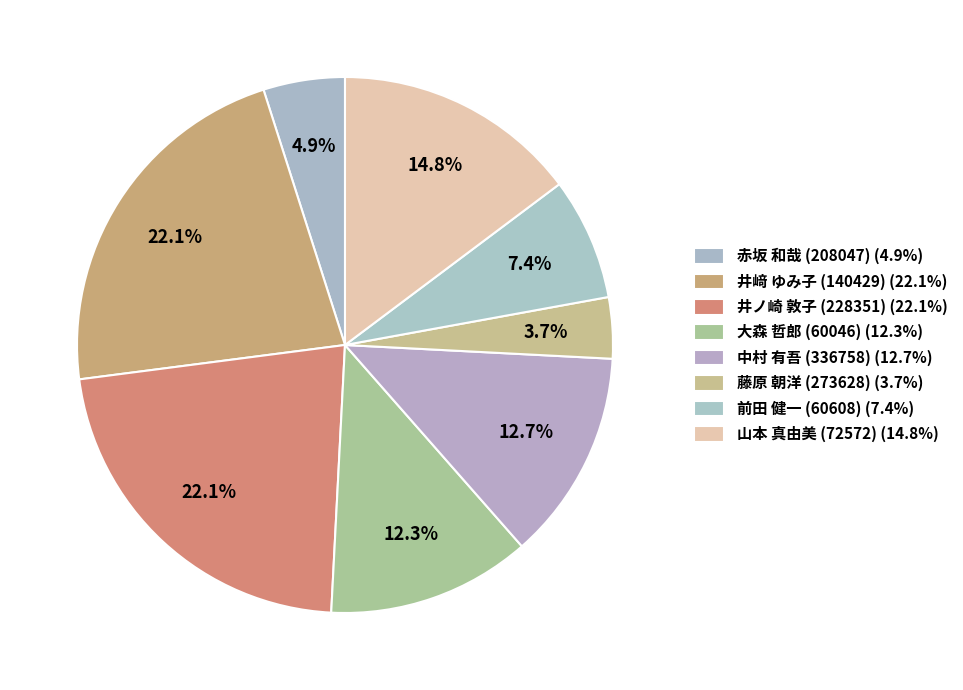

What percentage do 大森 哲郎 (60046) and 中村 有吾 (336758) together represent?

25.0%